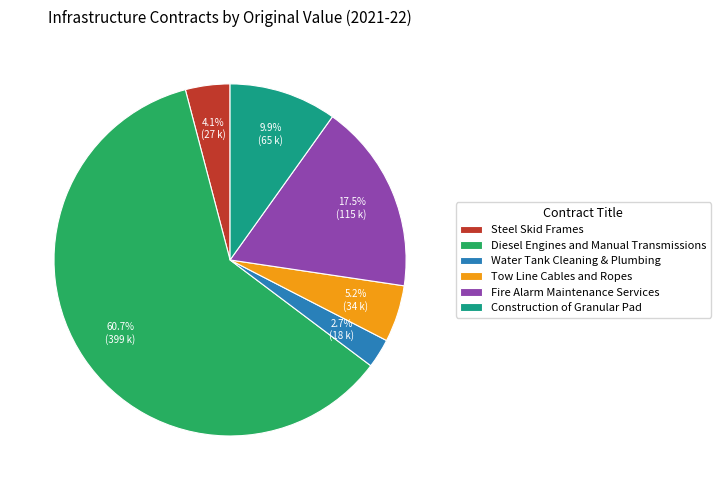

What percentage do Diesel Engines and Manual Transmissions and Construction of Granular Pad together represent?

70.5%